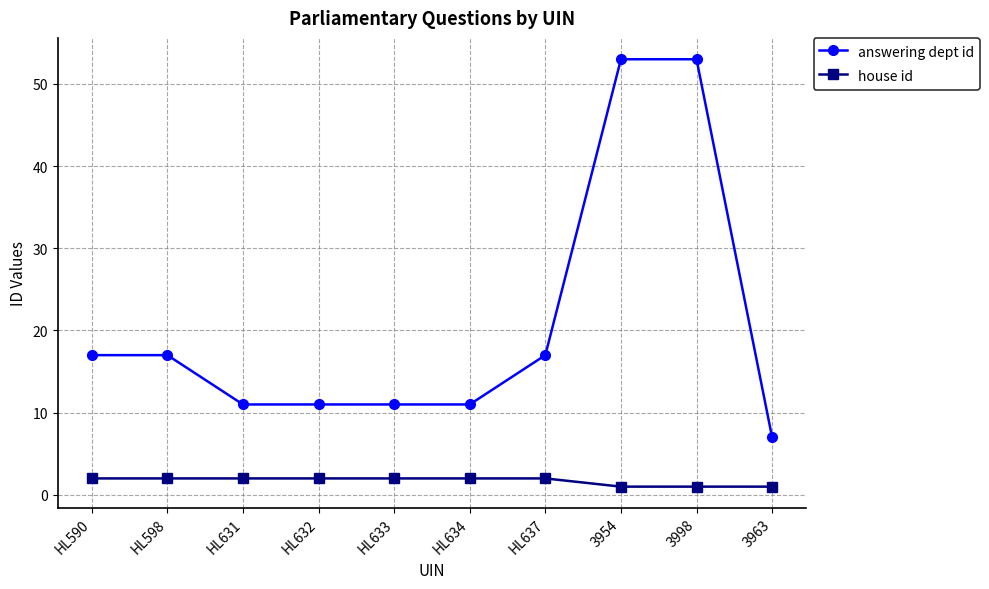

List the series in order of their overall mean, lowest first.

house id, answering dept id